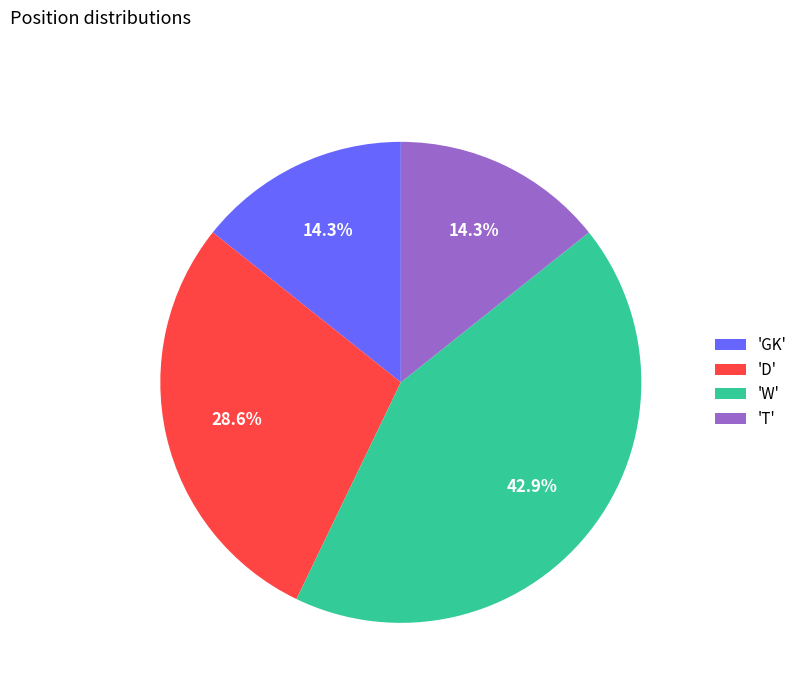

What percentage do 'GK' and 'W' together represent?

57.1%